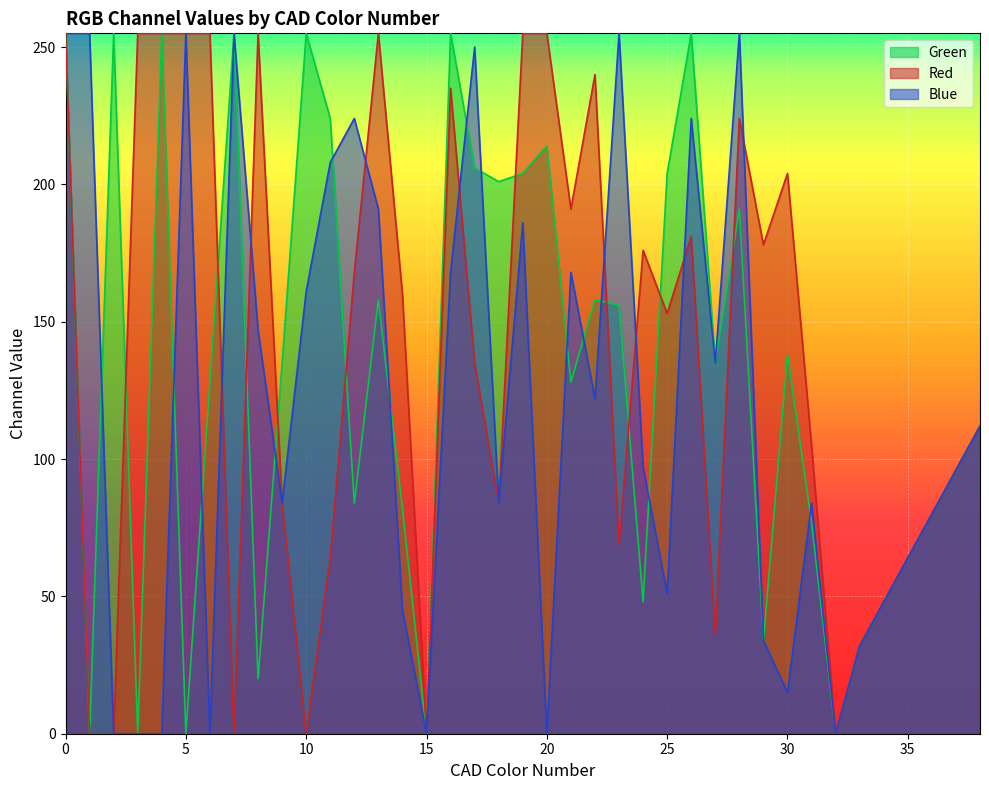

After their last crossing, which series has the higher values: Green or Red?

Red